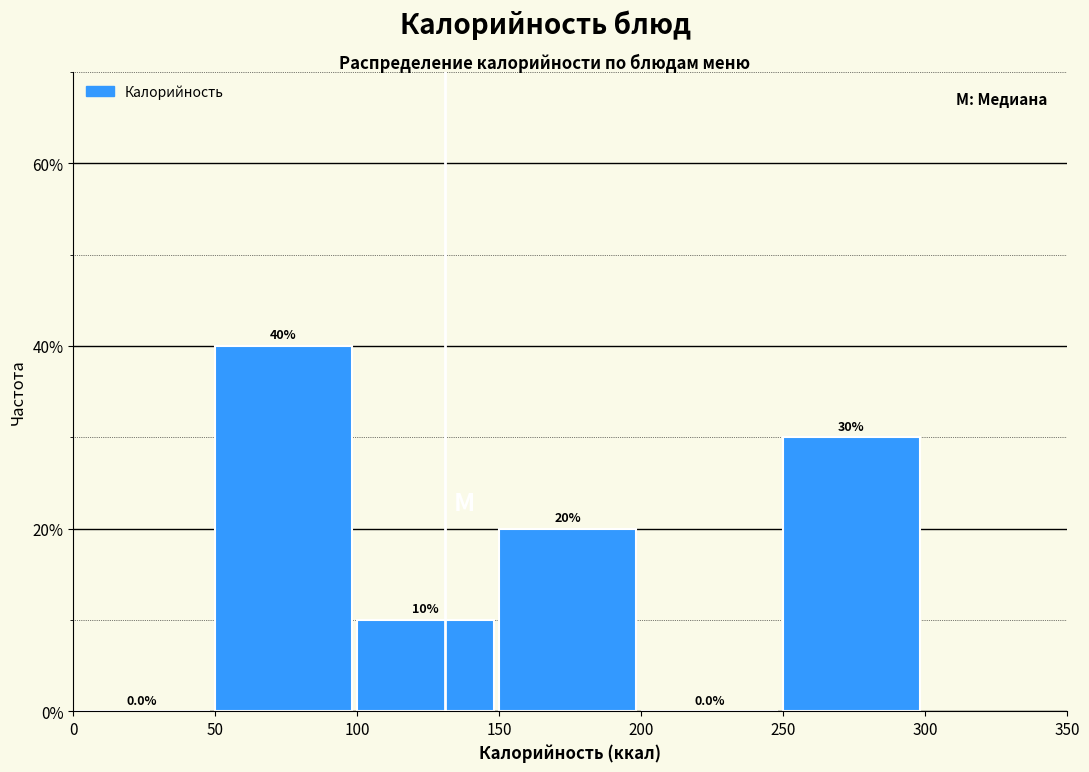

How tall is the bar that spans 150 to 200 on the x-axis?

20.0